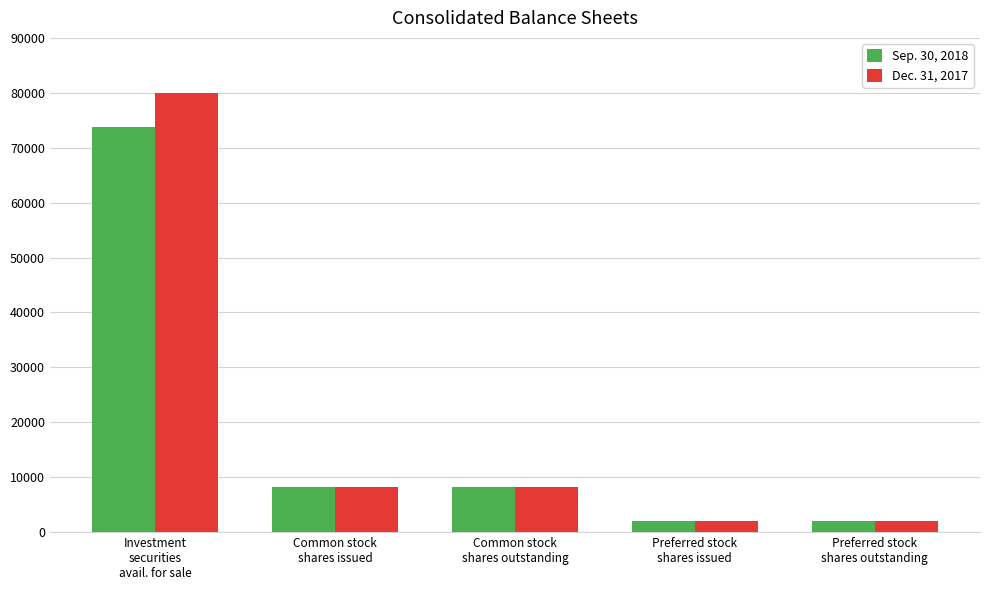

What is the label of the 2nd bar from the right?

Preferred stock
shares issued